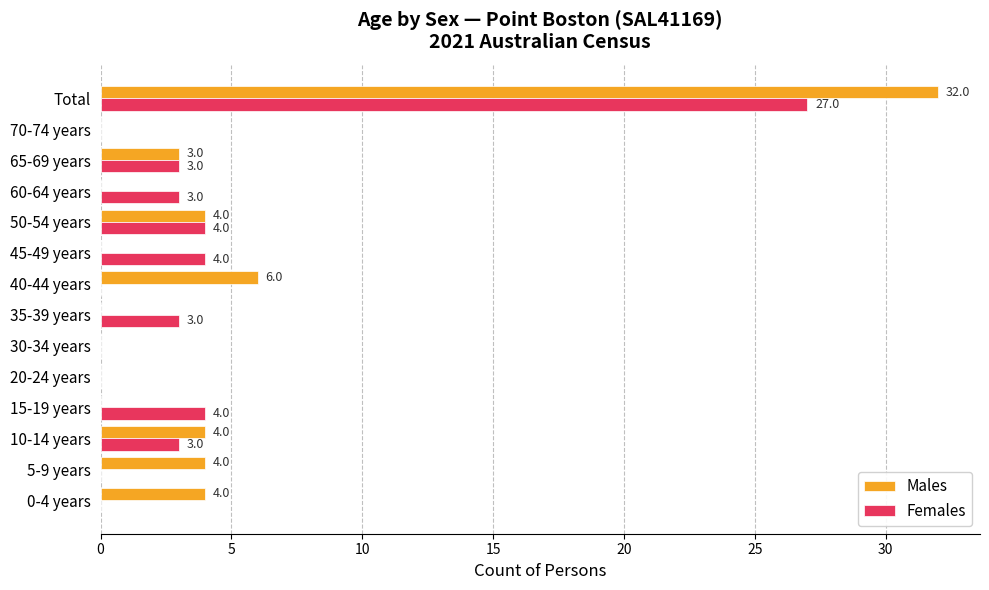

Which series has the largest total across all categories?

Males